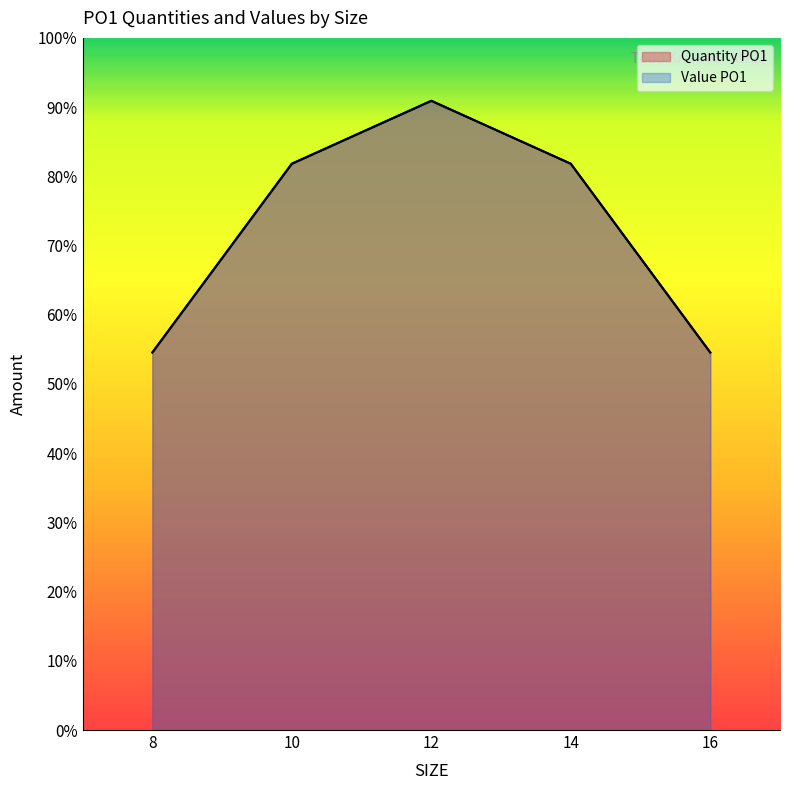

What is the total value across all series at 10?

3465.0